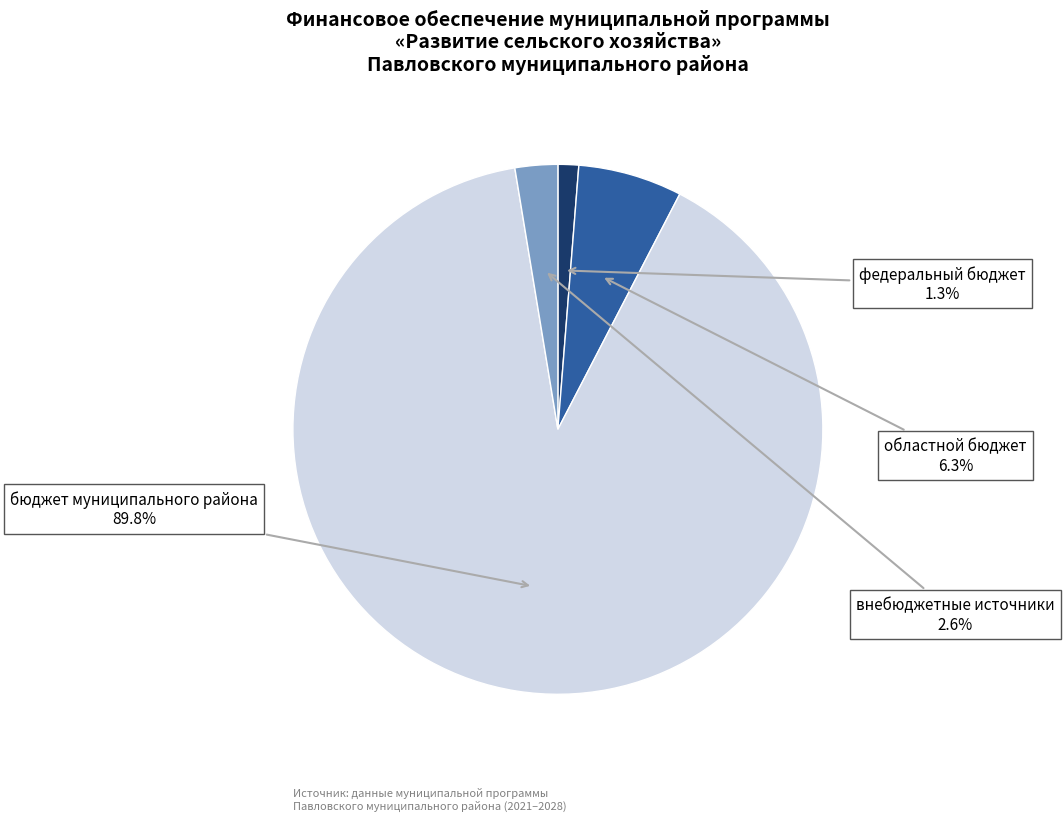

Which slice is the largest?

бюджет муниципального района